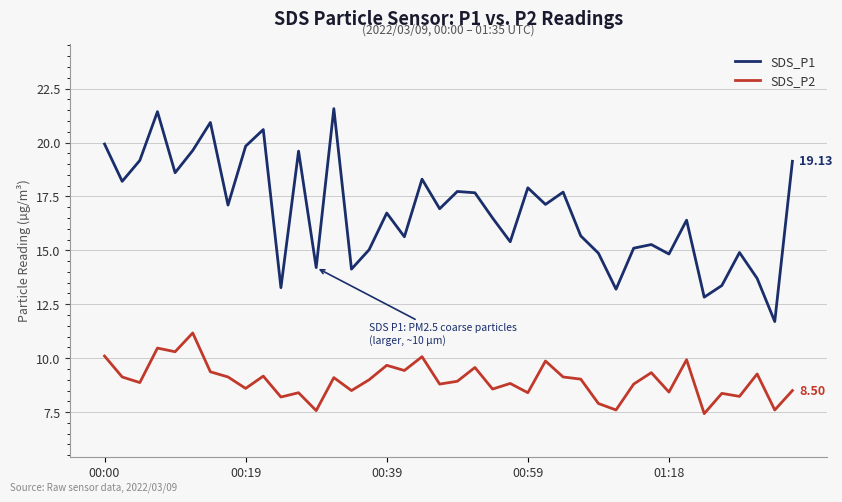

What is the highest value of the SDS_P1 series?

21.6